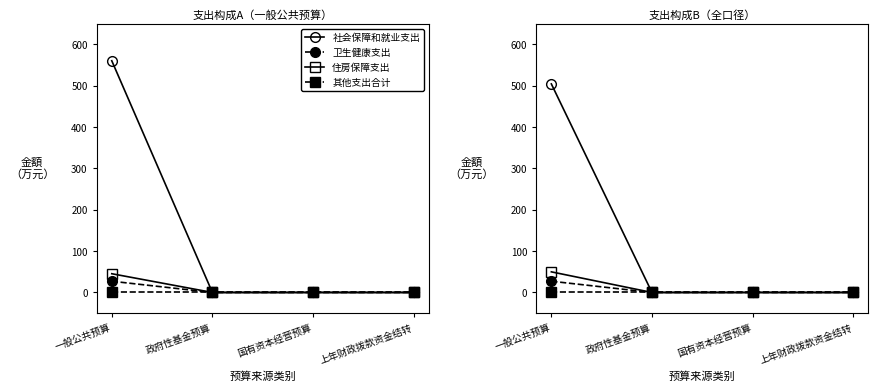

Rank the series at 一般公共预算 from highest to lowest value.

社会保障和就业支出, 住房保障支出, 卫生健康支出, 其他支出合计